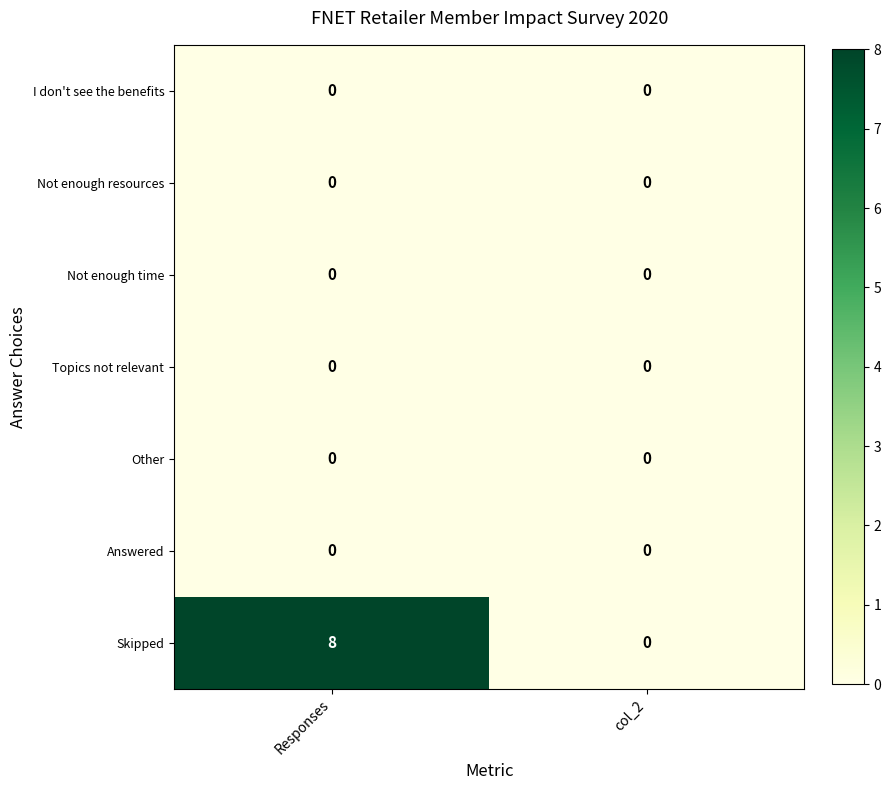

Between Responses and col_2, which series saw the biggest shift?

Skipped